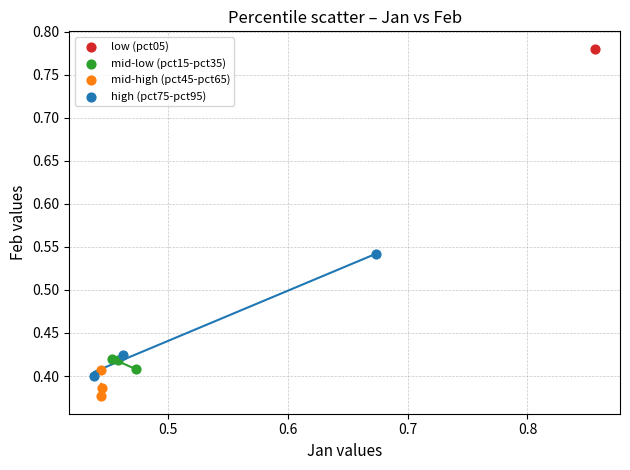

What are all the series names shown in the legend?

low (pct05), mid-low (pct15-pct35), mid-high (pct45-pct65), high (pct75-pct95)